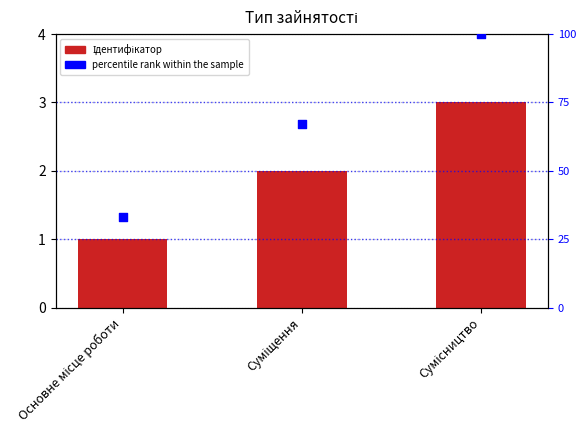

Which series contains the lowest Y value?

Ідентифікатор